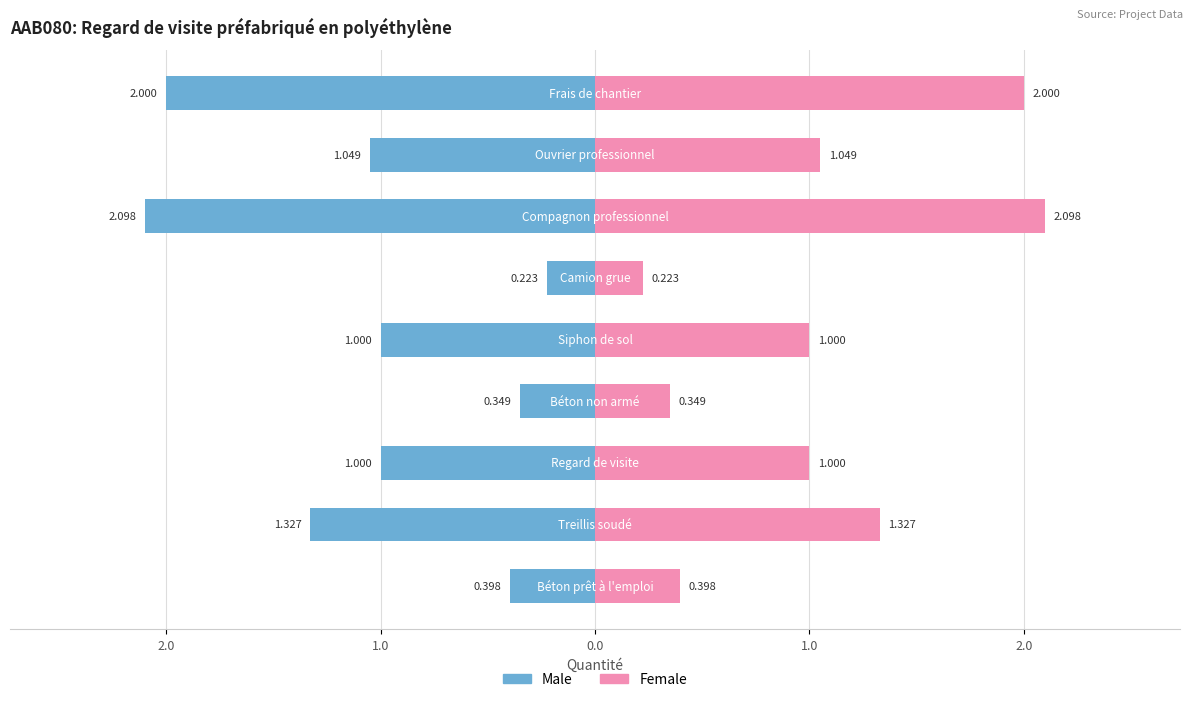

Reading right to left, extract all data points from this chart.

Male: -2.0	-1.0	-2.1	-0.2	-1.0	-0.3	-1.0	-1.3	-0.4
Female: 2.0	1.0	2.1	0.2	1.0	0.3	1.0	1.3	0.4